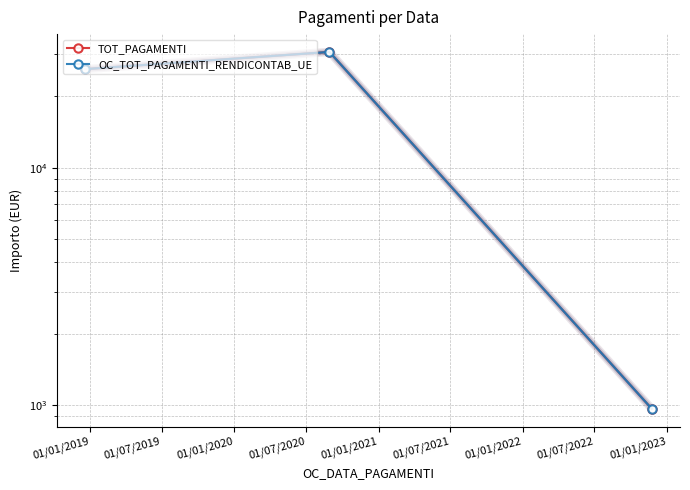

What is the average value of the OC_TOT_PAGAMENTI_RENDICONTAB_UE series?

19194.4